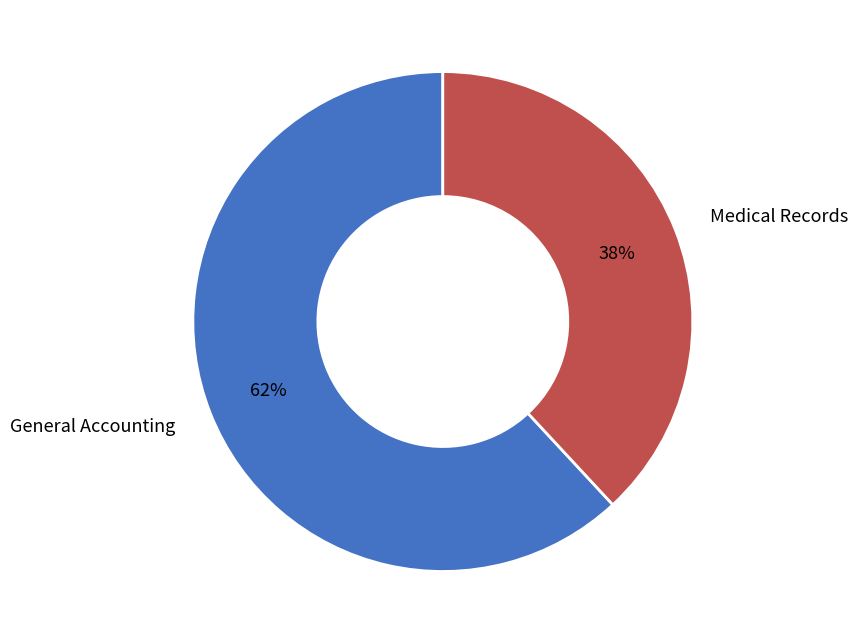

Which slice is the largest?

General Accounting